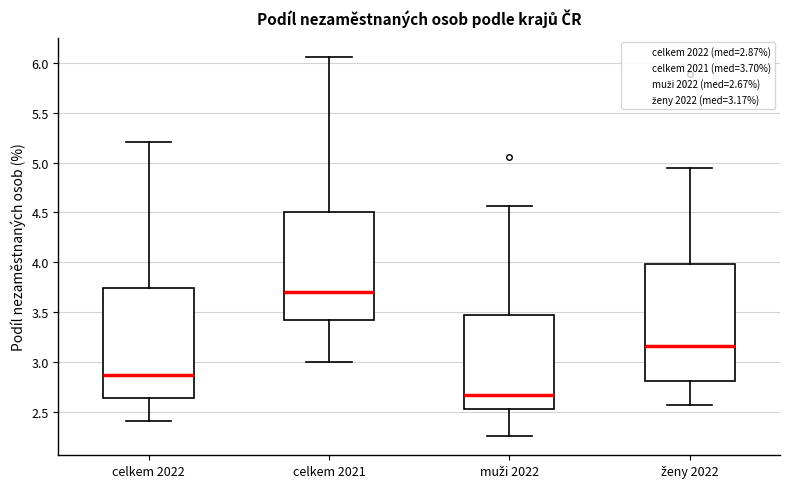

Where does the median line of the box for celkem 2021 sit on the y-axis? The values are not printed on the chart, so give them approximately, as read against the axis.

3.70